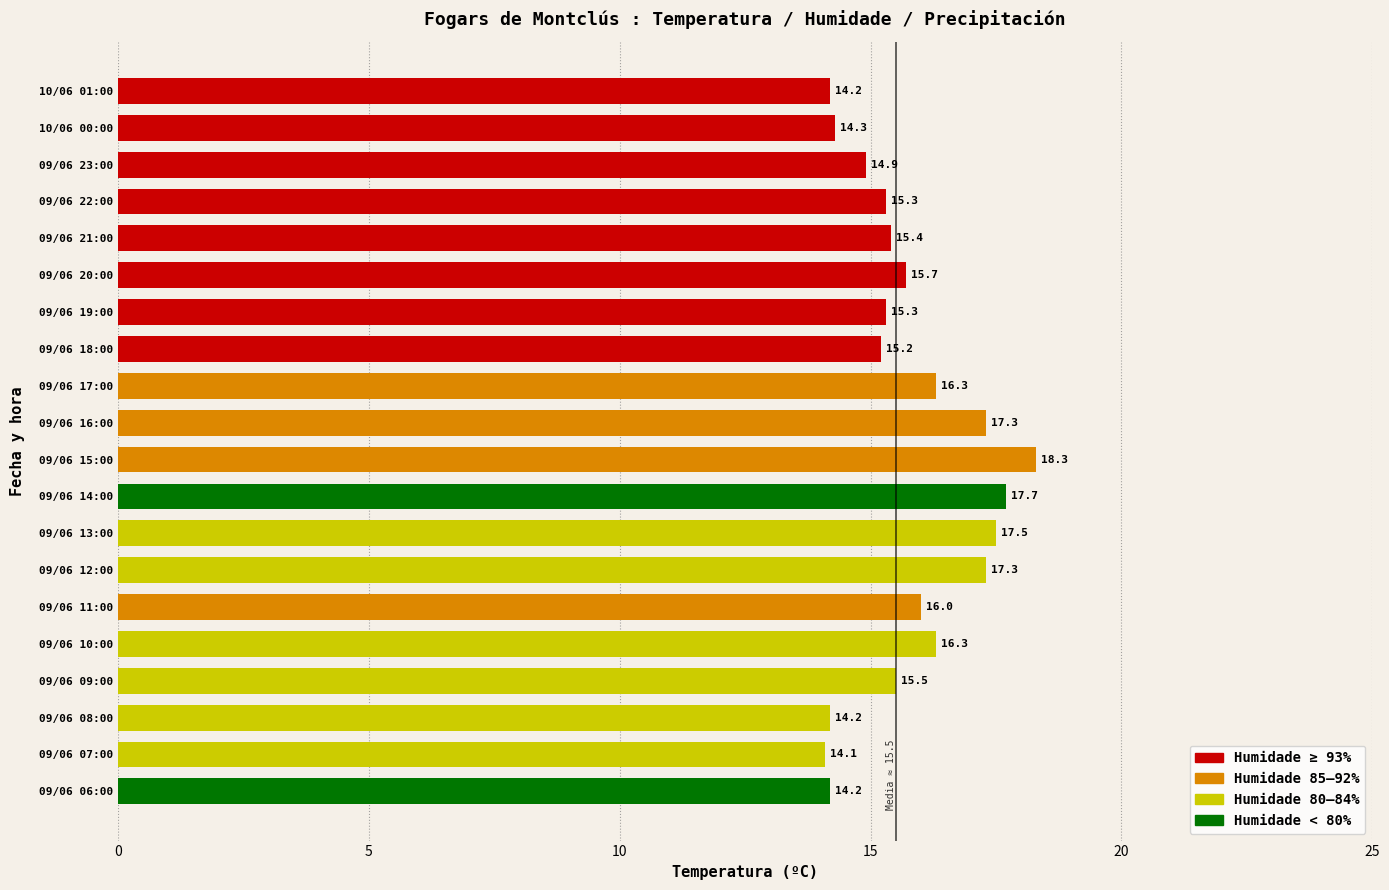

What position from the top is 09/06 22:00?

4